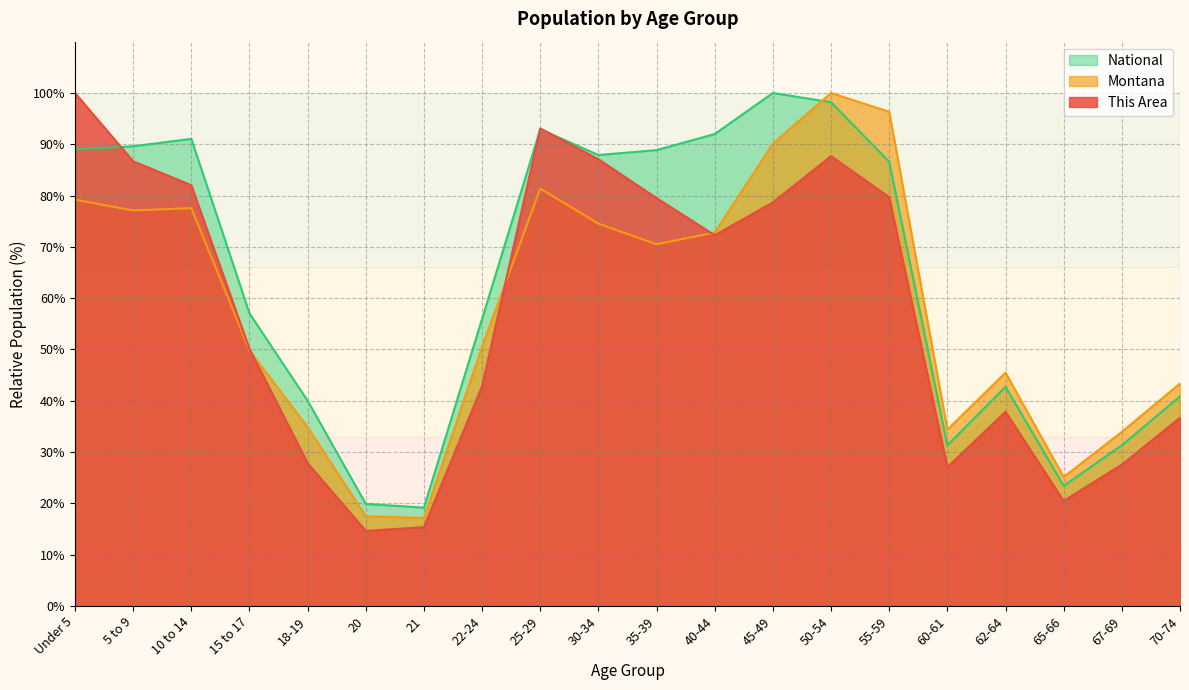

What position from the right is 18-19?

16